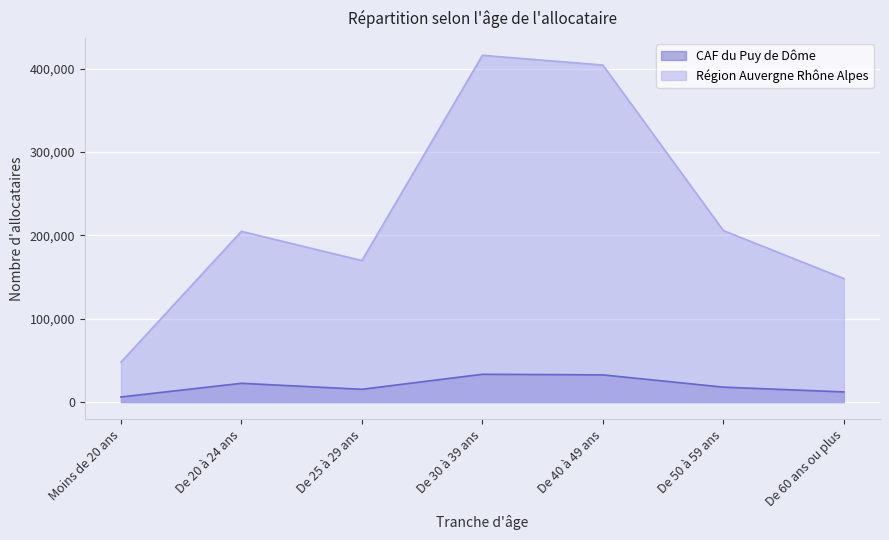

Is it true that CAF du Puy de Dôme equals 33316 at De 30 à 39 ans?

True